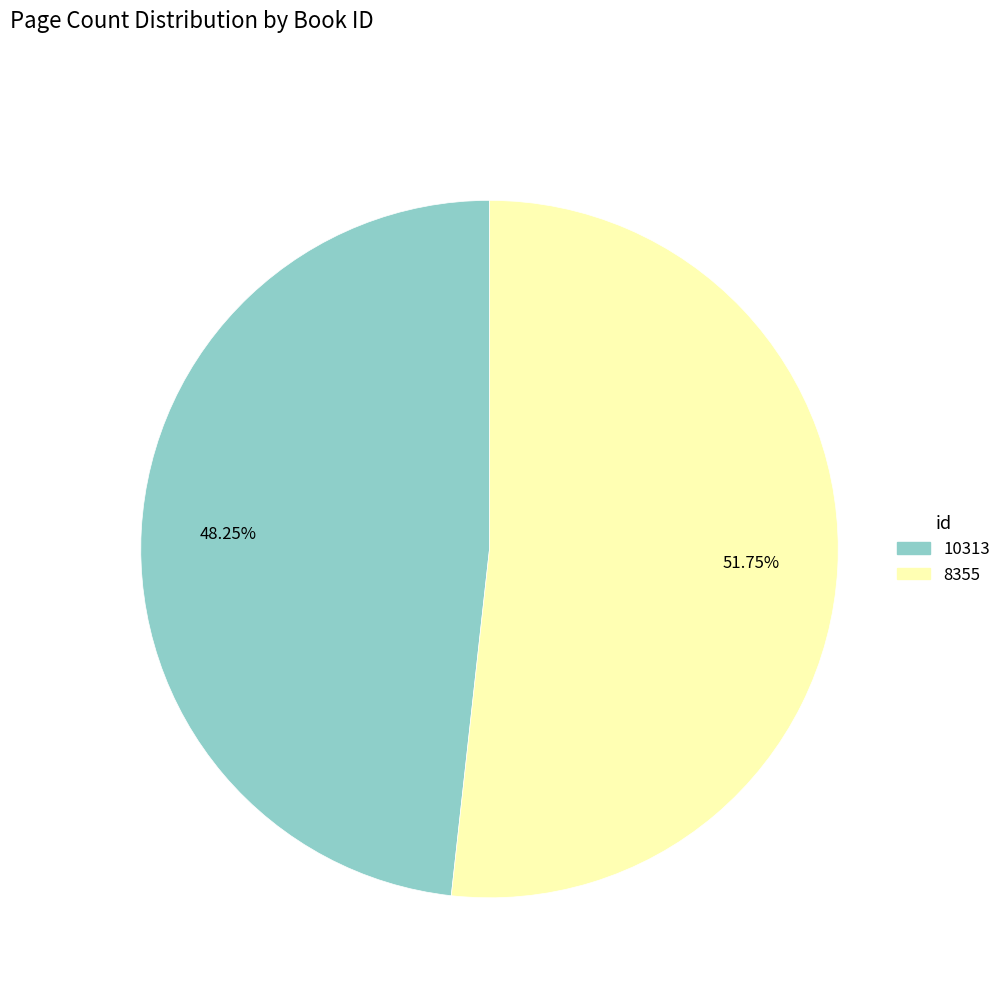

Which has a higher value, 10313 or 8355?

8355